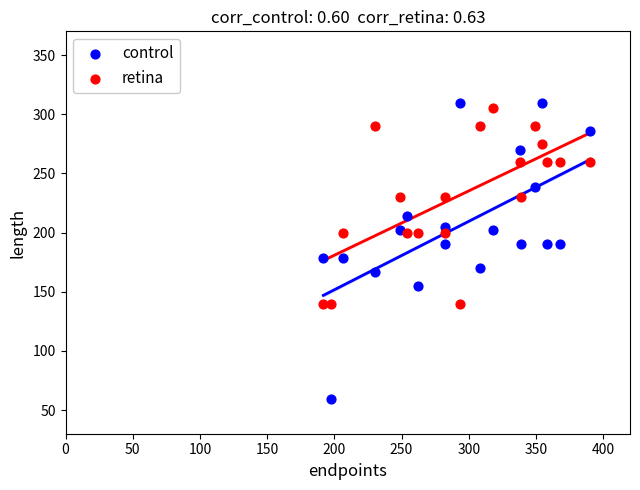

Which series reaches the minimum Y coordinate?

control